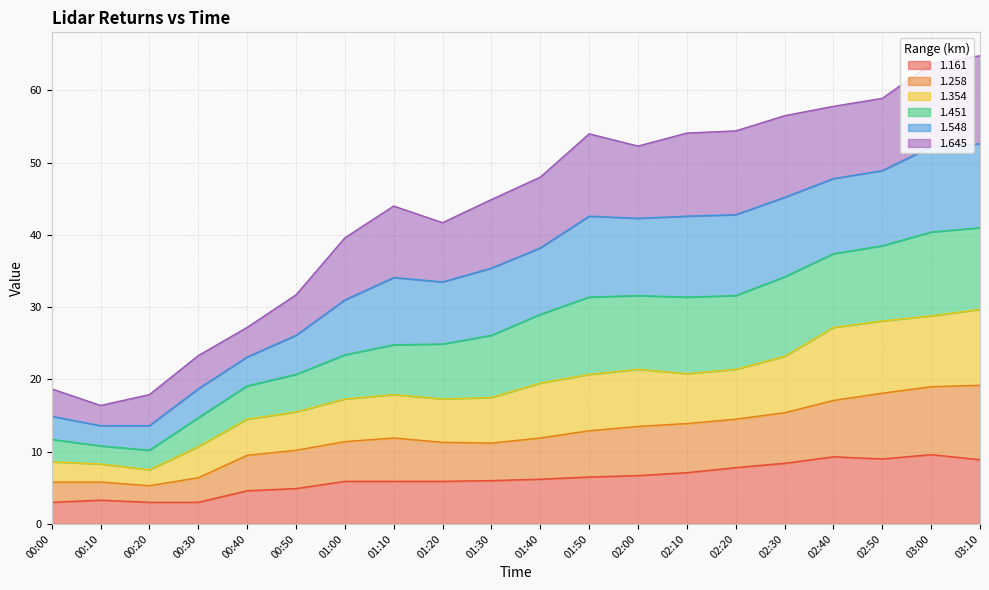

Is it true that 1.354 equals 34.2 at 02:00?

False